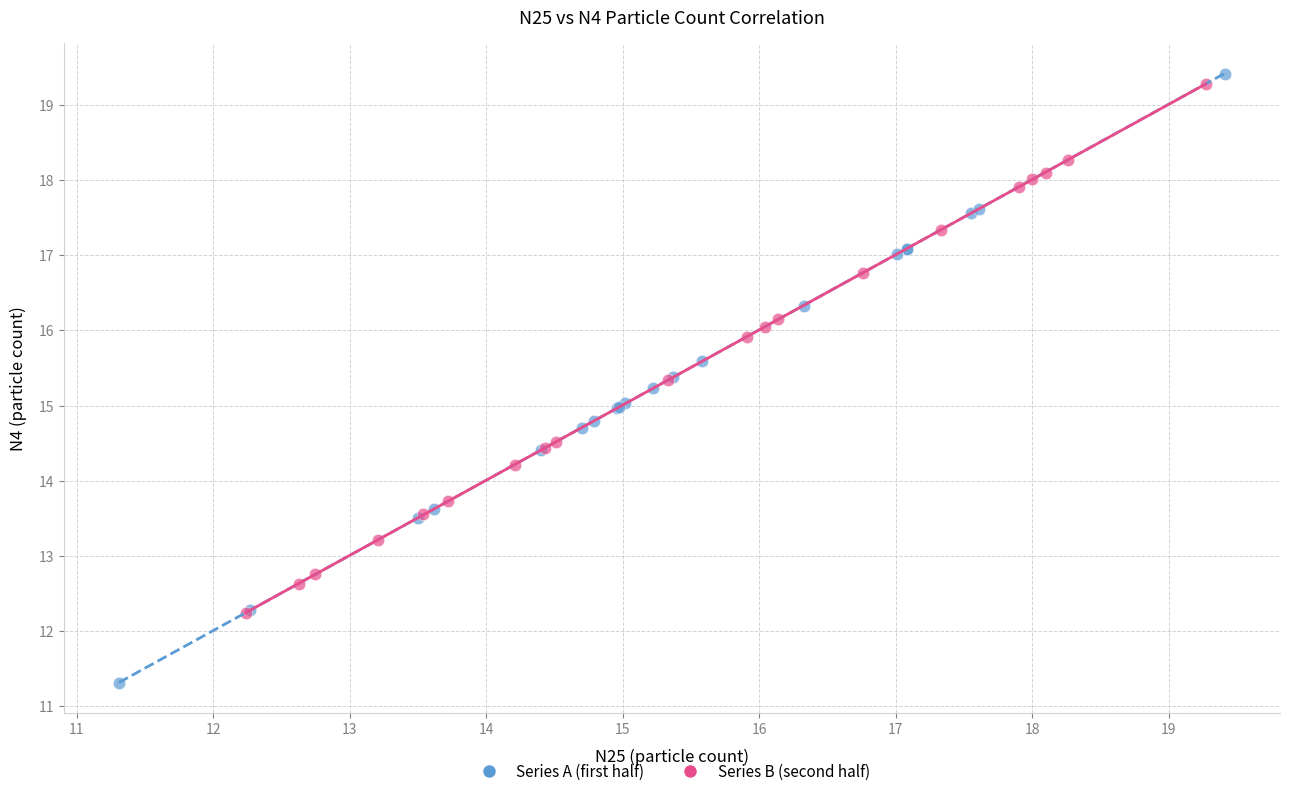

Which series contains the lowest Y value?

Series A (first half)